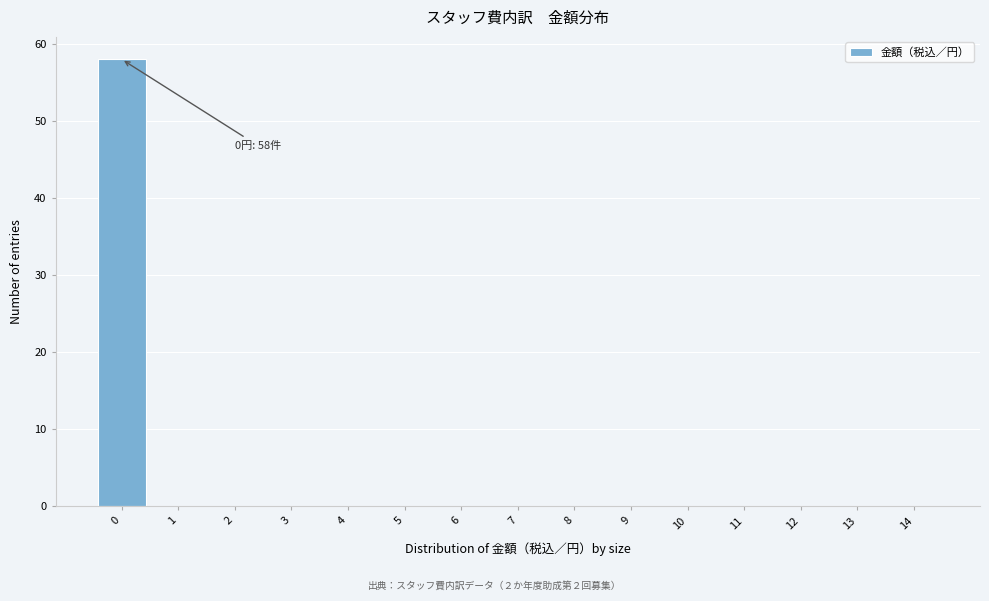

Over which range of the x-axis is the bar tallest?

-0.5 to 0.5